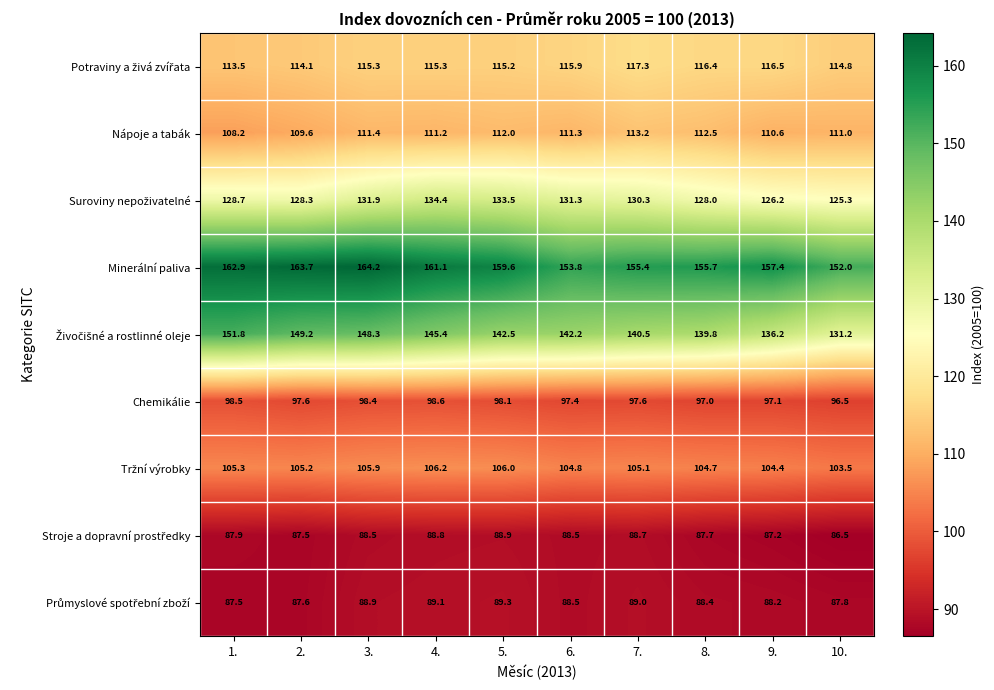

What is the difference between the highest and lowest values at 4.?

72.3